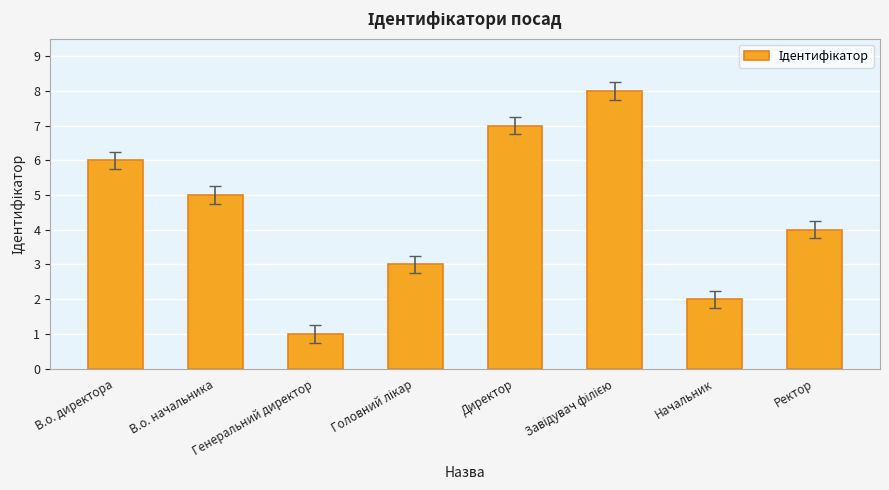

What is the ratio of the value at Начальник to the value at В.о. директора?

0.3